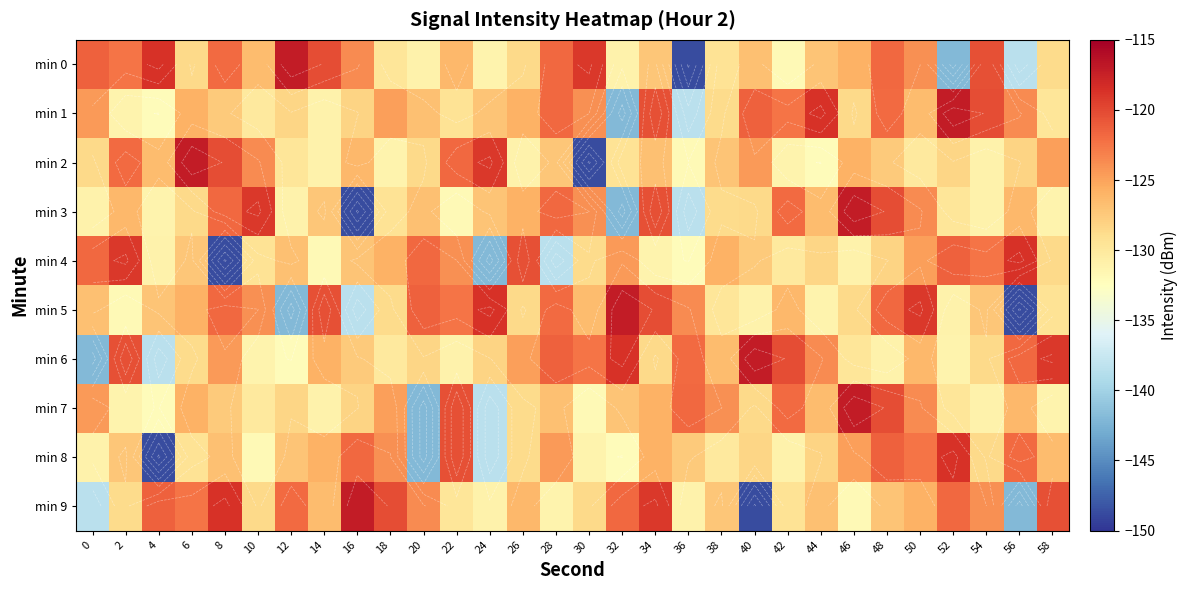

What is the difference between the min 3 values at 0 and 30?

7.2